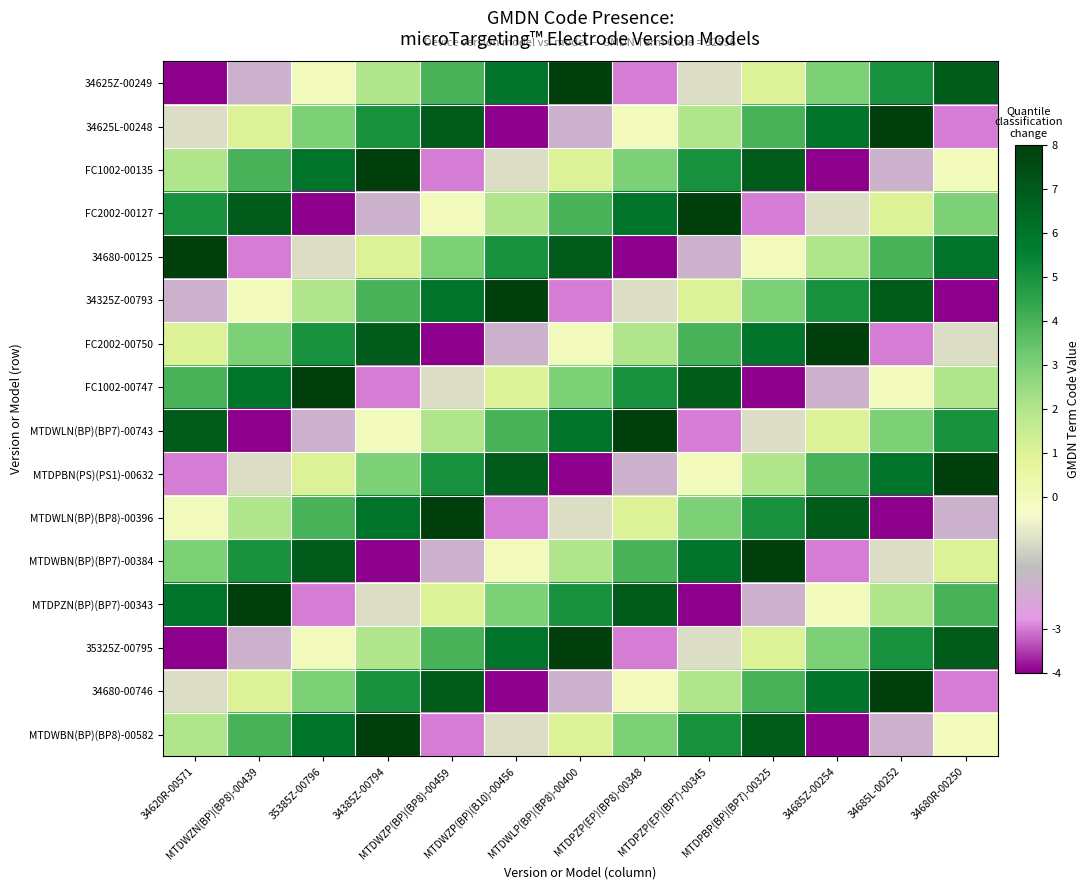

Reading left to right, transcribe all the data shown in this chart.

34625Z-00249: 34620R-00571=-4	MTDWZN(BP)(BP8)-00439=-2	35385Z-00796=0	34385Z-00794=2	MTDWZP(BP)(BP8)-00459=4	MTDWZP(BP)(B10)-00456=6	MTDWLP(BP)(BP8)-00400=8	MTDPZP(EP)(BP8)-00348=-3	MTDPZP(EP)(BP7)-00345=-1	MTDPBP(BP)(BP7)-00325=1	34685Z-00254=3	34685L-00252=5	34680R-00250=7
34625L-00248: 34620R-00571=-1	MTDWZN(BP)(BP8)-00439=1	35385Z-00796=3	34385Z-00794=5	MTDWZP(BP)(BP8)-00459=7	MTDWZP(BP)(B10)-00456=-4	MTDWLP(BP)(BP8)-00400=-2	MTDPZP(EP)(BP8)-00348=0	MTDPZP(EP)(BP7)-00345=2	MTDPBP(BP)(BP7)-00325=4	34685Z-00254=6	34685L-00252=8	34680R-00250=-3
FC1002-00135: 34620R-00571=2	MTDWZN(BP)(BP8)-00439=4	35385Z-00796=6	34385Z-00794=8	MTDWZP(BP)(BP8)-00459=-3	MTDWZP(BP)(B10)-00456=-1	MTDWLP(BP)(BP8)-00400=1	MTDPZP(EP)(BP8)-00348=3	MTDPZP(EP)(BP7)-00345=5	MTDPBP(BP)(BP7)-00325=7	34685Z-00254=-4	34685L-00252=-2	34680R-00250=0
FC2002-00127: 34620R-00571=5	MTDWZN(BP)(BP8)-00439=7	35385Z-00796=-4	34385Z-00794=-2	MTDWZP(BP)(BP8)-00459=0	MTDWZP(BP)(B10)-00456=2	MTDWLP(BP)(BP8)-00400=4	MTDPZP(EP)(BP8)-00348=6	MTDPZP(EP)(BP7)-00345=8	MTDPBP(BP)(BP7)-00325=-3	34685Z-00254=-1	34685L-00252=1	34680R-00250=3
34680-00125: 34620R-00571=8	MTDWZN(BP)(BP8)-00439=-3	35385Z-00796=-1	34385Z-00794=1	MTDWZP(BP)(BP8)-00459=3	MTDWZP(BP)(B10)-00456=5	MTDWLP(BP)(BP8)-00400=7	MTDPZP(EP)(BP8)-00348=-4	MTDPZP(EP)(BP7)-00345=-2	MTDPBP(BP)(BP7)-00325=0	34685Z-00254=2	34685L-00252=4	34680R-00250=6
34325Z-00793: 34620R-00571=-2	MTDWZN(BP)(BP8)-00439=0	35385Z-00796=2	34385Z-00794=4	MTDWZP(BP)(BP8)-00459=6	MTDWZP(BP)(B10)-00456=8	MTDWLP(BP)(BP8)-00400=-3	MTDPZP(EP)(BP8)-00348=-1	MTDPZP(EP)(BP7)-00345=1	MTDPBP(BP)(BP7)-00325=3	34685Z-00254=5	34685L-00252=7	34680R-00250=-4
FC2002-00750: 34620R-00571=1	MTDWZN(BP)(BP8)-00439=3	35385Z-00796=5	34385Z-00794=7	MTDWZP(BP)(BP8)-00459=-4	MTDWZP(BP)(B10)-00456=-2	MTDWLP(BP)(BP8)-00400=0	MTDPZP(EP)(BP8)-00348=2	MTDPZP(EP)(BP7)-00345=4	MTDPBP(BP)(BP7)-00325=6	34685Z-00254=8	34685L-00252=-3	34680R-00250=-1
FC1002-00747: 34620R-00571=4	MTDWZN(BP)(BP8)-00439=6	35385Z-00796=8	34385Z-00794=-3	MTDWZP(BP)(BP8)-00459=-1	MTDWZP(BP)(B10)-00456=1	MTDWLP(BP)(BP8)-00400=3	MTDPZP(EP)(BP8)-00348=5	MTDPZP(EP)(BP7)-00345=7	MTDPBP(BP)(BP7)-00325=-4	34685Z-00254=-2	34685L-00252=0	34680R-00250=2
MTDWLN(BP)(BP7)-00743: 34620R-00571=7	MTDWZN(BP)(BP8)-00439=-4	35385Z-00796=-2	34385Z-00794=0	MTDWZP(BP)(BP8)-00459=2	MTDWZP(BP)(B10)-00456=4	MTDWLP(BP)(BP8)-00400=6	MTDPZP(EP)(BP8)-00348=8	MTDPZP(EP)(BP7)-00345=-3	MTDPBP(BP)(BP7)-00325=-1	34685Z-00254=1	34685L-00252=3	34680R-00250=5
MTDPBN(PS)(PS1)-00632: 34620R-00571=-3	MTDWZN(BP)(BP8)-00439=-1	35385Z-00796=1	34385Z-00794=3	MTDWZP(BP)(BP8)-00459=5	MTDWZP(BP)(B10)-00456=7	MTDWLP(BP)(BP8)-00400=-4	MTDPZP(EP)(BP8)-00348=-2	MTDPZP(EP)(BP7)-00345=0	MTDPBP(BP)(BP7)-00325=2	34685Z-00254=4	34685L-00252=6	34680R-00250=8
MTDWLN(BP)(BP8)-00396: 34620R-00571=0	MTDWZN(BP)(BP8)-00439=2	35385Z-00796=4	34385Z-00794=6	MTDWZP(BP)(BP8)-00459=8	MTDWZP(BP)(B10)-00456=-3	MTDWLP(BP)(BP8)-00400=-1	MTDPZP(EP)(BP8)-00348=1	MTDPZP(EP)(BP7)-00345=3	MTDPBP(BP)(BP7)-00325=5	34685Z-00254=7	34685L-00252=-4	34680R-00250=-2
MTDWBN(BP)(BP7)-00384: 34620R-00571=3	MTDWZN(BP)(BP8)-00439=5	35385Z-00796=7	34385Z-00794=-4	MTDWZP(BP)(BP8)-00459=-2	MTDWZP(BP)(B10)-00456=0	MTDWLP(BP)(BP8)-00400=2	MTDPZP(EP)(BP8)-00348=4	MTDPZP(EP)(BP7)-00345=6	MTDPBP(BP)(BP7)-00325=8	34685Z-00254=-3	34685L-00252=-1	34680R-00250=1
MTDPZN(BP)(BP7)-00343: 34620R-00571=6	MTDWZN(BP)(BP8)-00439=8	35385Z-00796=-3	34385Z-00794=-1	MTDWZP(BP)(BP8)-00459=1	MTDWZP(BP)(B10)-00456=3	MTDWLP(BP)(BP8)-00400=5	MTDPZP(EP)(BP8)-00348=7	MTDPZP(EP)(BP7)-00345=-4	MTDPBP(BP)(BP7)-00325=-2	34685Z-00254=0	34685L-00252=2	34680R-00250=4
35325Z-00795: 34620R-00571=-4	MTDWZN(BP)(BP8)-00439=-2	35385Z-00796=0	34385Z-00794=2	MTDWZP(BP)(BP8)-00459=4	MTDWZP(BP)(B10)-00456=6	MTDWLP(BP)(BP8)-00400=8	MTDPZP(EP)(BP8)-00348=-3	MTDPZP(EP)(BP7)-00345=-1	MTDPBP(BP)(BP7)-00325=1	34685Z-00254=3	34685L-00252=5	34680R-00250=7
34680-00746: 34620R-00571=-1	MTDWZN(BP)(BP8)-00439=1	35385Z-00796=3	34385Z-00794=5	MTDWZP(BP)(BP8)-00459=7	MTDWZP(BP)(B10)-00456=-4	MTDWLP(BP)(BP8)-00400=-2	MTDPZP(EP)(BP8)-00348=0	MTDPZP(EP)(BP7)-00345=2	MTDPBP(BP)(BP7)-00325=4	34685Z-00254=6	34685L-00252=8	34680R-00250=-3
MTDWBN(BP)(BP8)-00582: 34620R-00571=2	MTDWZN(BP)(BP8)-00439=4	35385Z-00796=6	34385Z-00794=8	MTDWZP(BP)(BP8)-00459=-3	MTDWZP(BP)(B10)-00456=-1	MTDWLP(BP)(BP8)-00400=1	MTDPZP(EP)(BP8)-00348=3	MTDPZP(EP)(BP7)-00345=5	MTDPBP(BP)(BP7)-00325=7	34685Z-00254=-4	34685L-00252=-2	34680R-00250=0